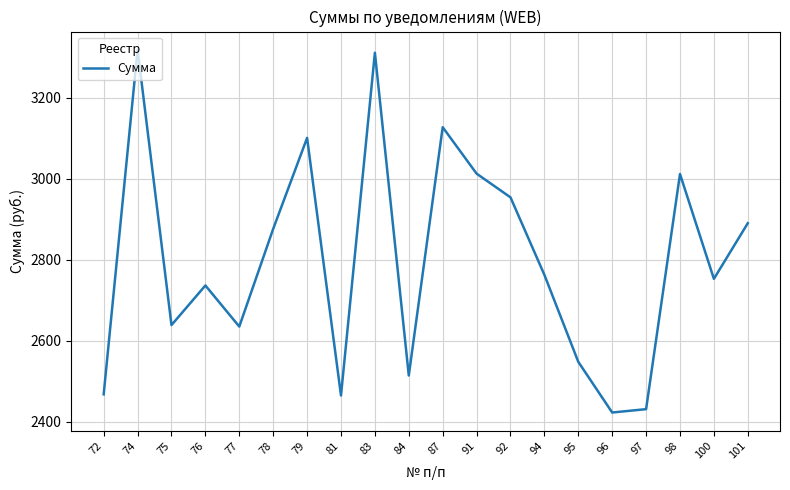

What is the difference between the maximum and minimum values?

895.7